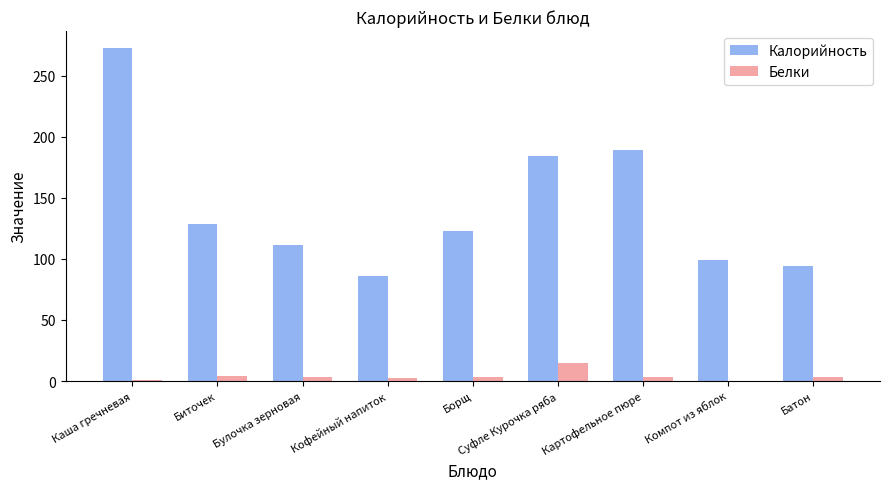

What is the highest value of the Калорийность series?

273.0